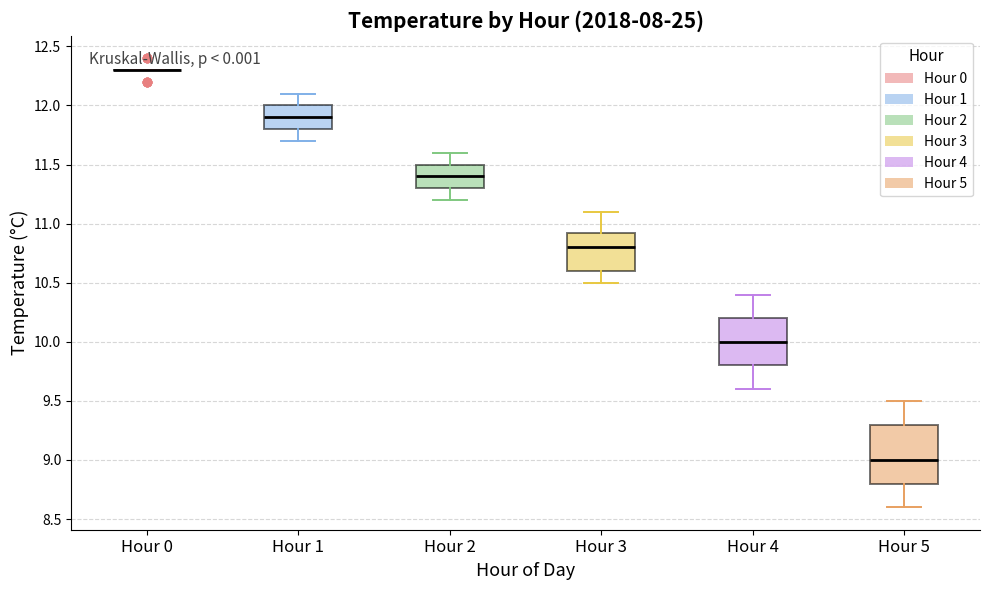

Where is the upper edge of the box for Hour 3 on the y-axis? The values are not printed on the chart, so give them approximately, as read against the axis.

10.95